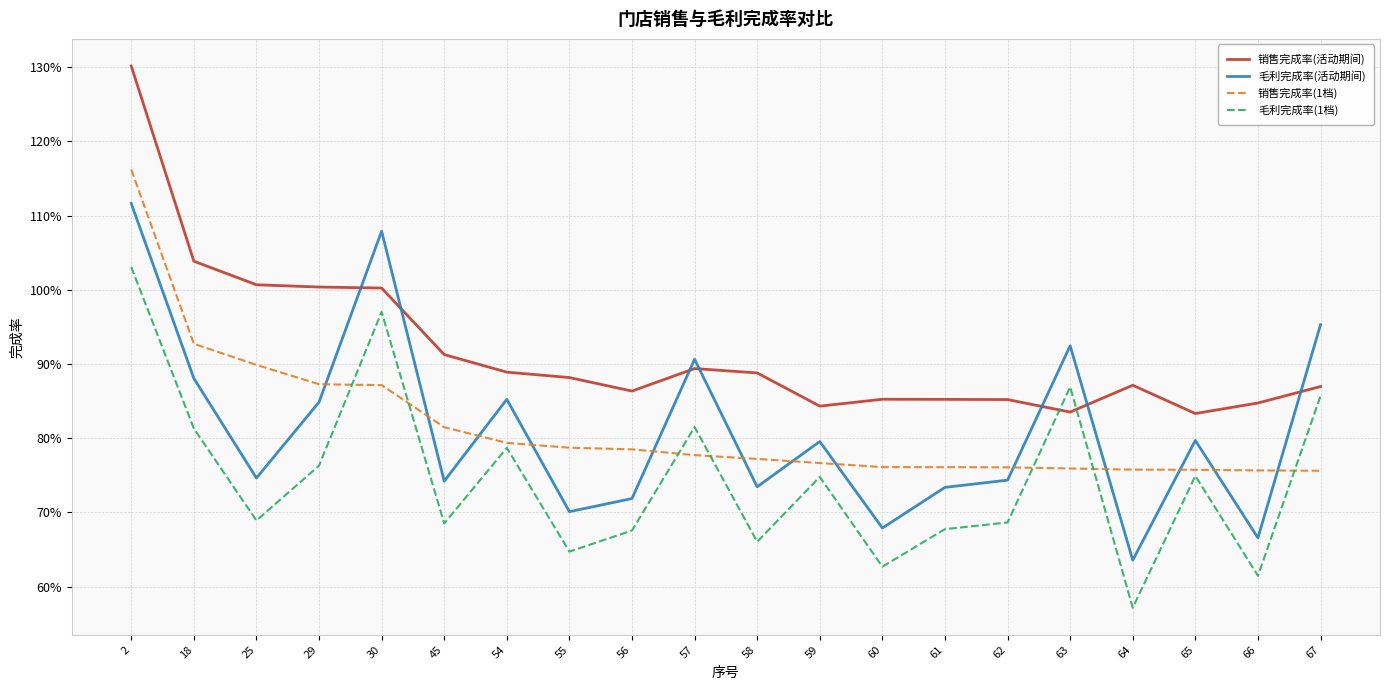

Does the chart display data point markers on the line(s)?

No